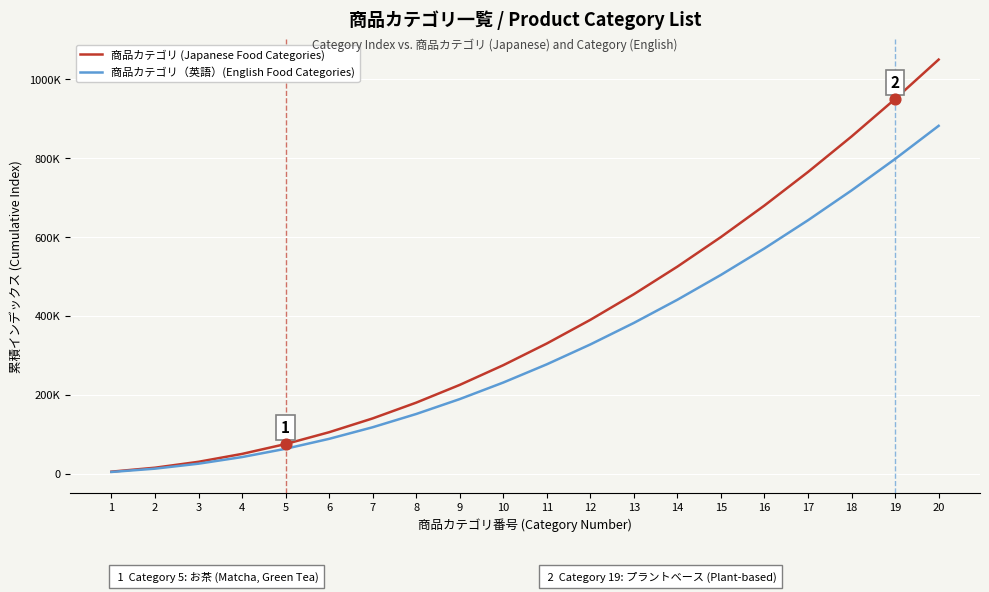

At which category is the sum across all series the highest?

20